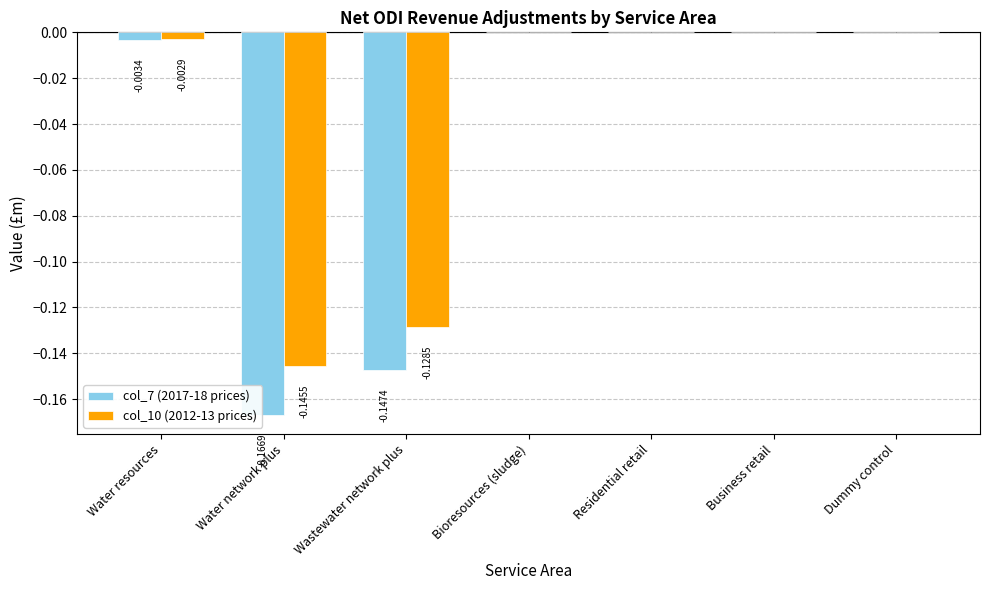

Reading left to right, extract all data points from this chart.

col_7 (2017-18 prices): Water resources=-0.0	Water network plus=-0.2	Wastewater network plus=-0.1	Bioresources (sludge)=0.0	Residential retail=0.0	Business retail=0.0	Dummy control=0.0
col_10 (2012-13 prices): Water resources=-0.0	Water network plus=-0.1	Wastewater network plus=-0.1	Bioresources (sludge)=0.0	Residential retail=0.0	Business retail=0.0	Dummy control=0.0